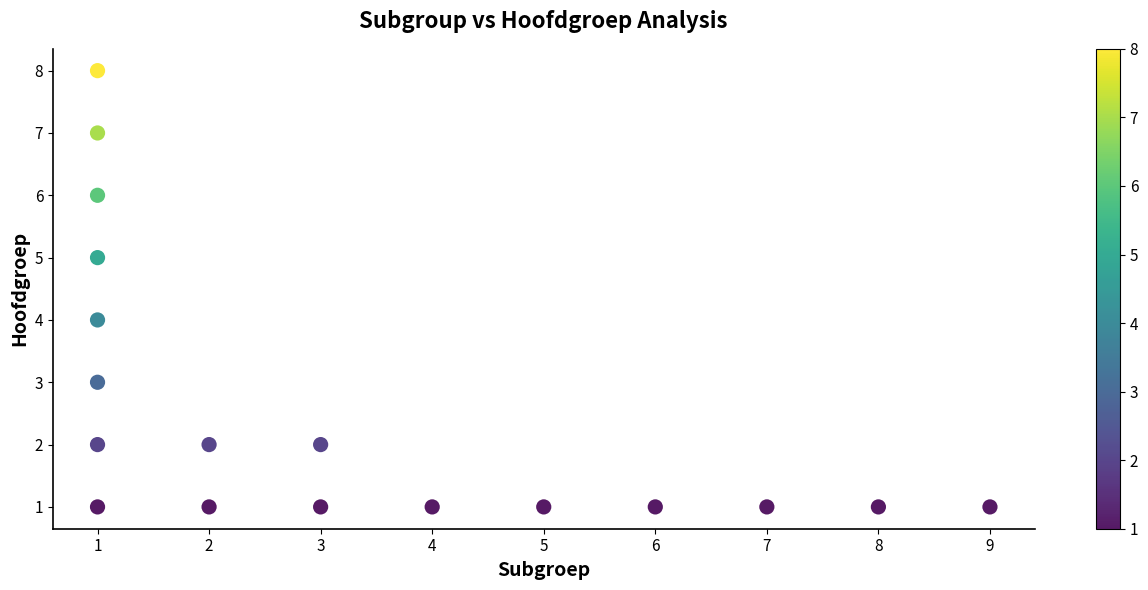

What is the range of X values (max minus min)?

8